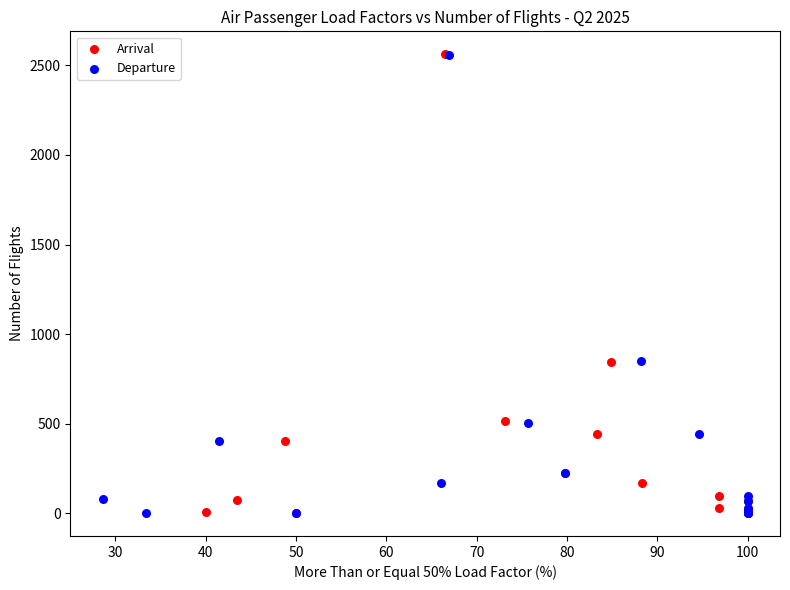

What are all the series names shown in the legend?

Arrival, Departure